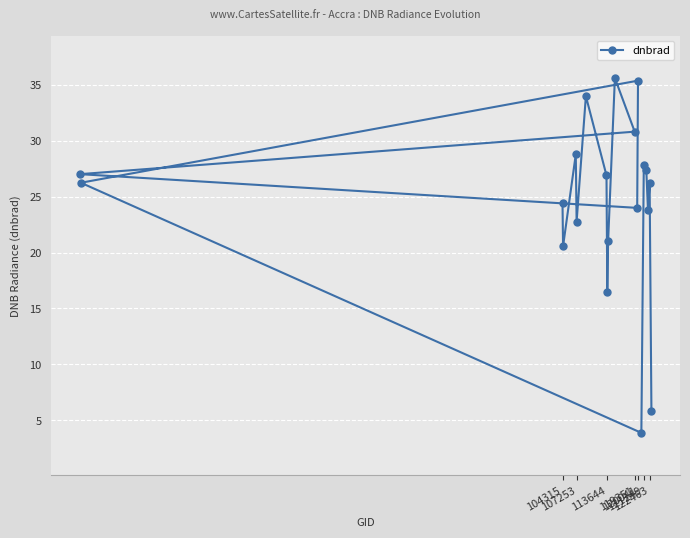

True or false: the data shows 35.9 at 107253.

False